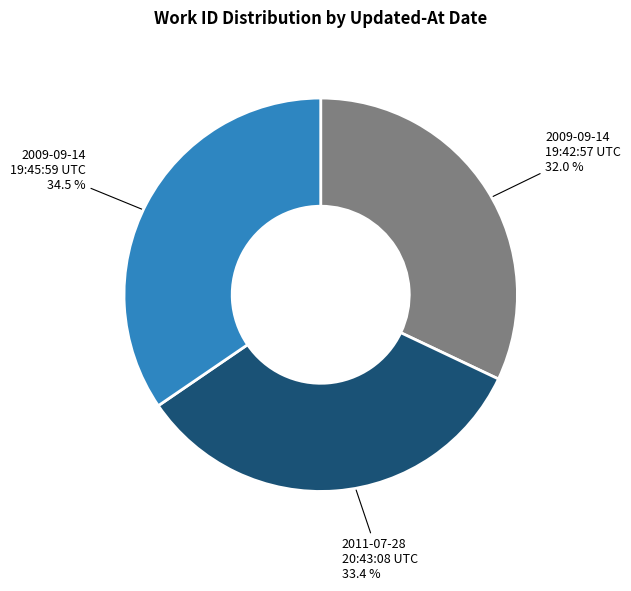

Does any single category account for the majority?

No